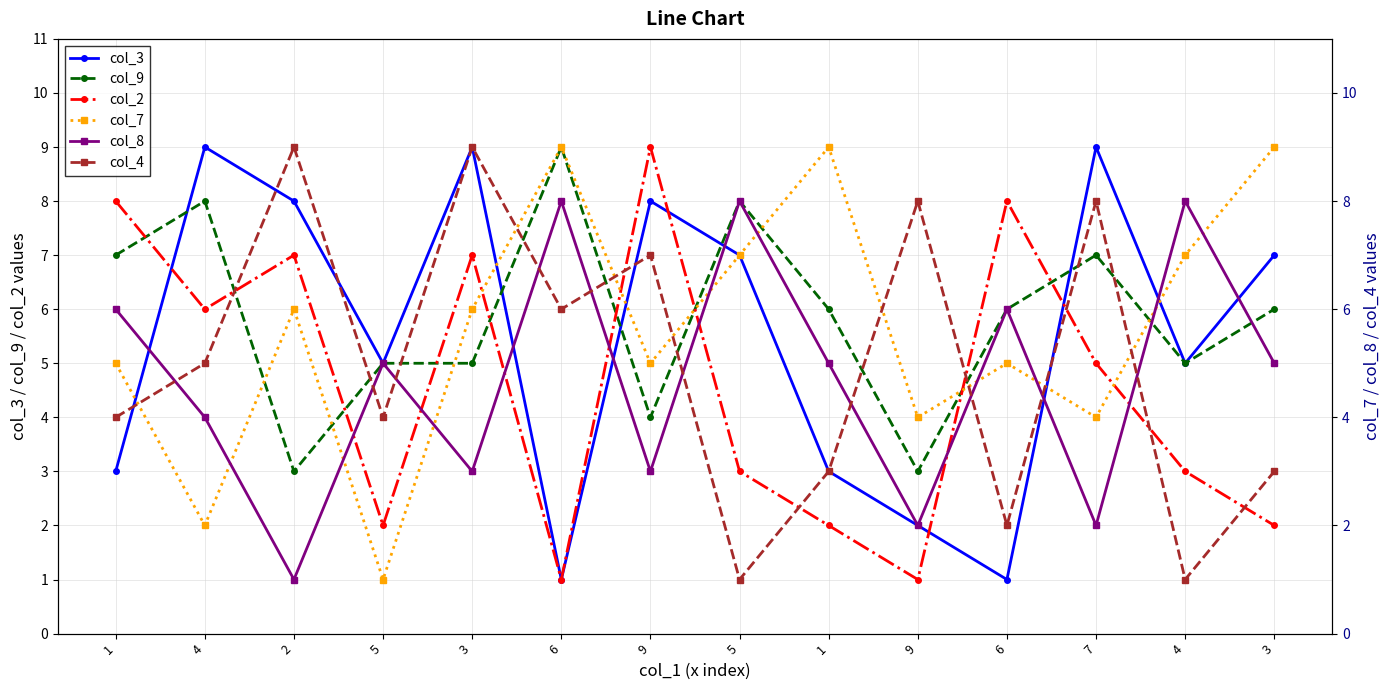

How many values in the col_2 series are below 5?

7